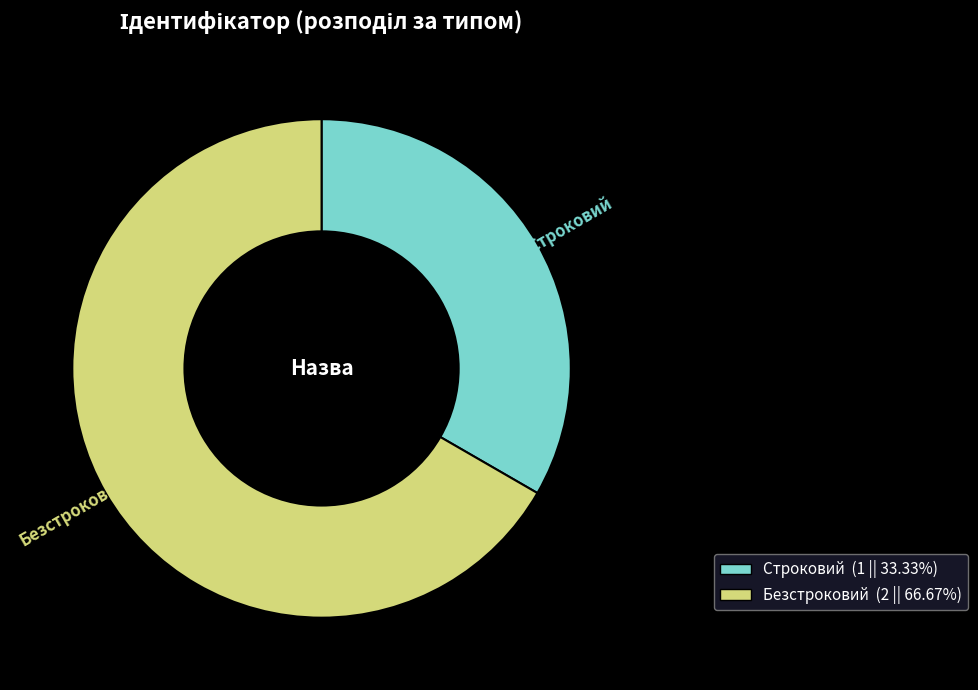

Between Строковий and Безстроковий, which is larger?

Безстроковий